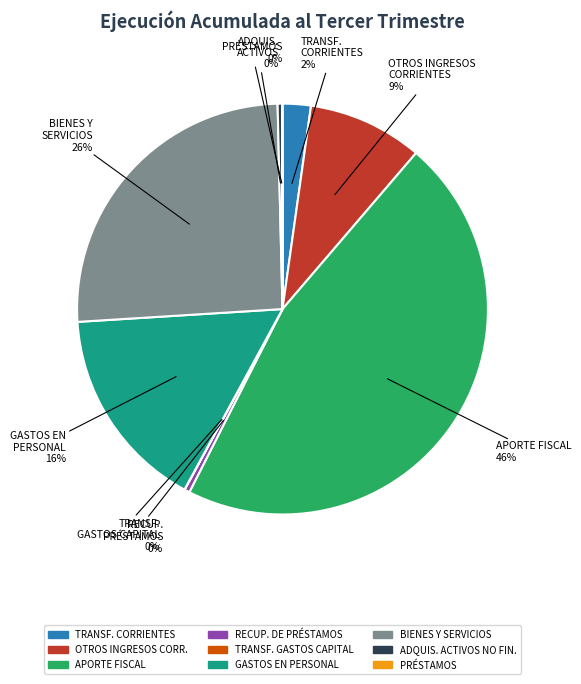

Does any single category account for the majority?

No